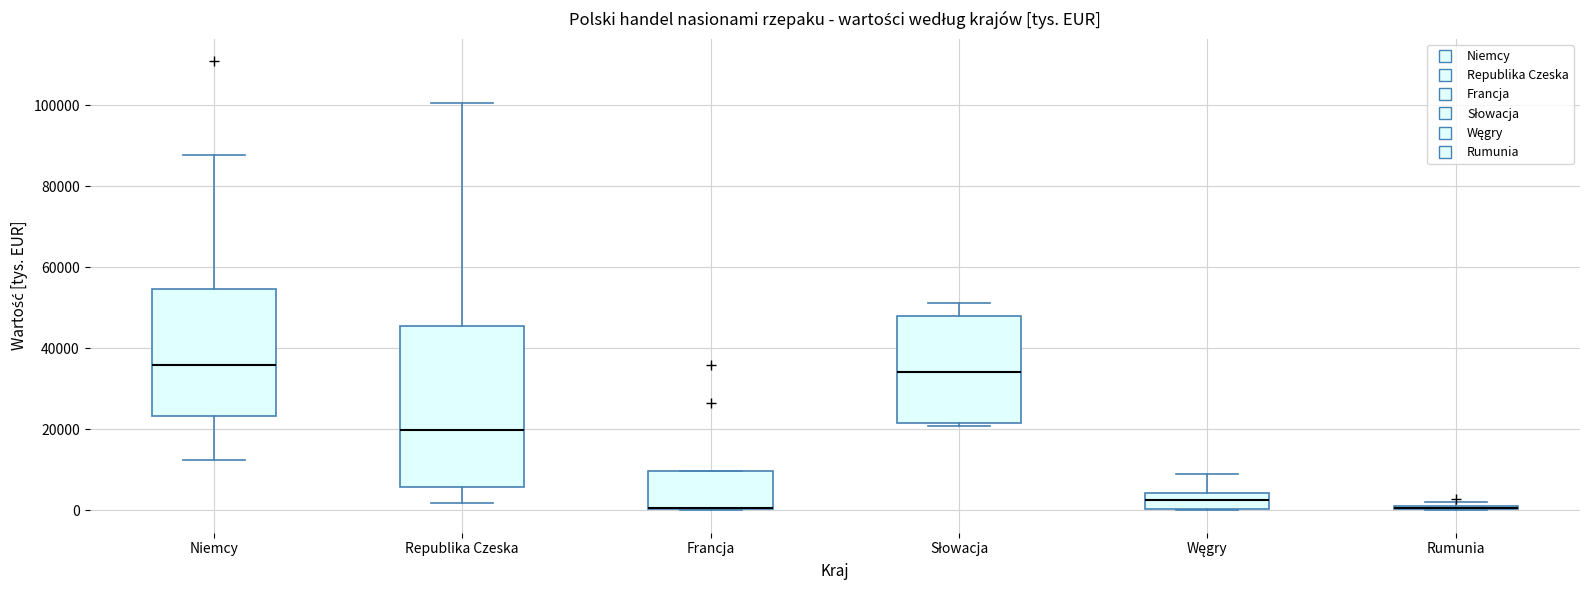

Where does the lower whisker of the box for Republika Czeska end on the y-axis? The values are not printed on the chart, so give them approximately, as read against the axis.

2000